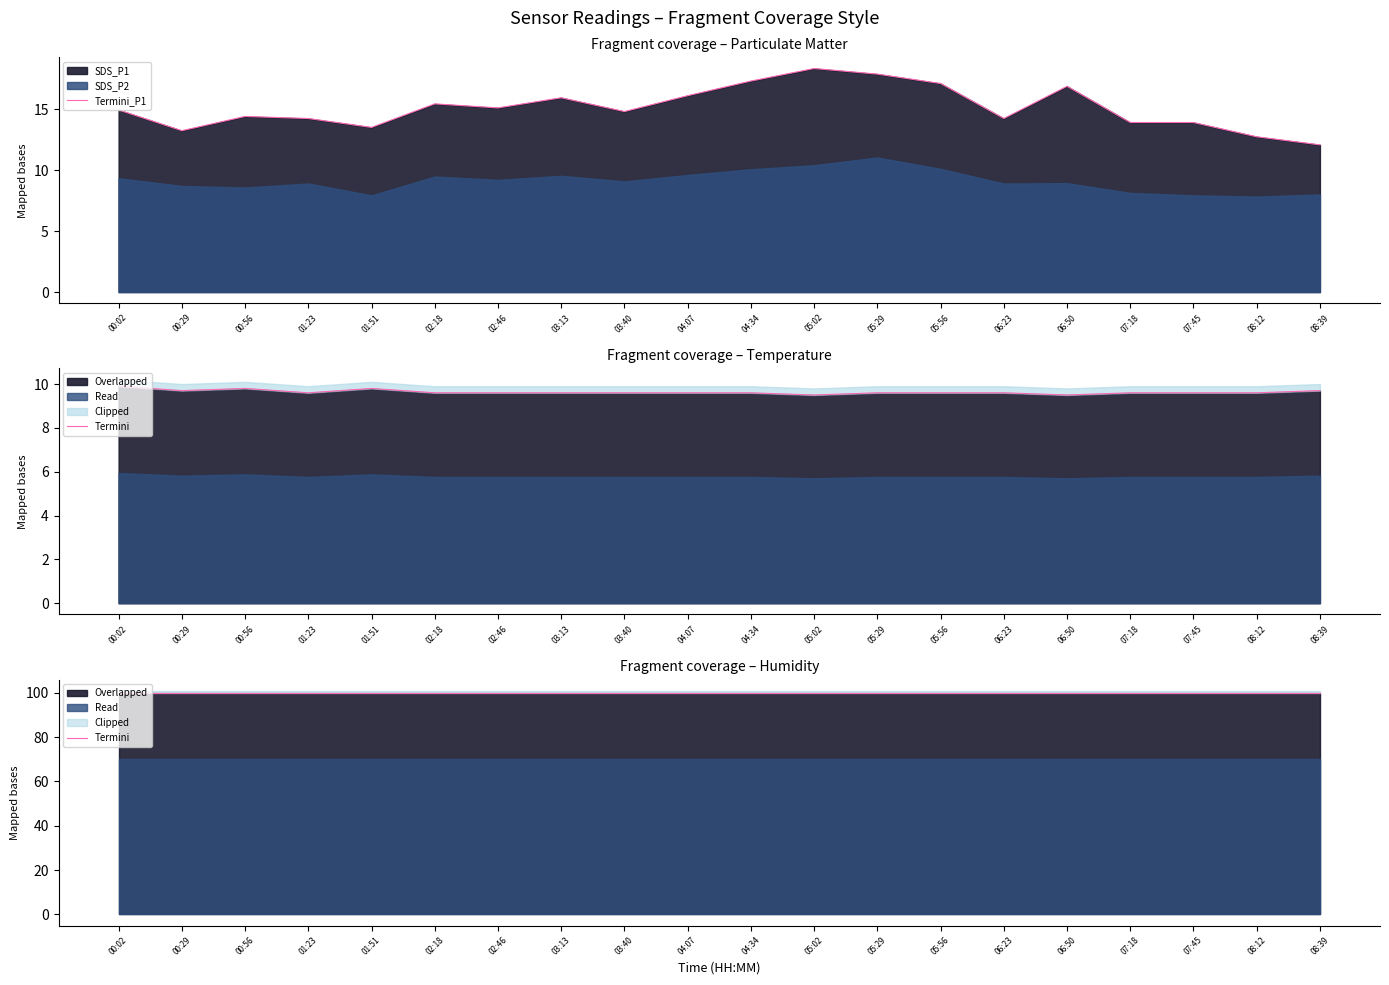

At which label does Termini reach its peak?

00:02